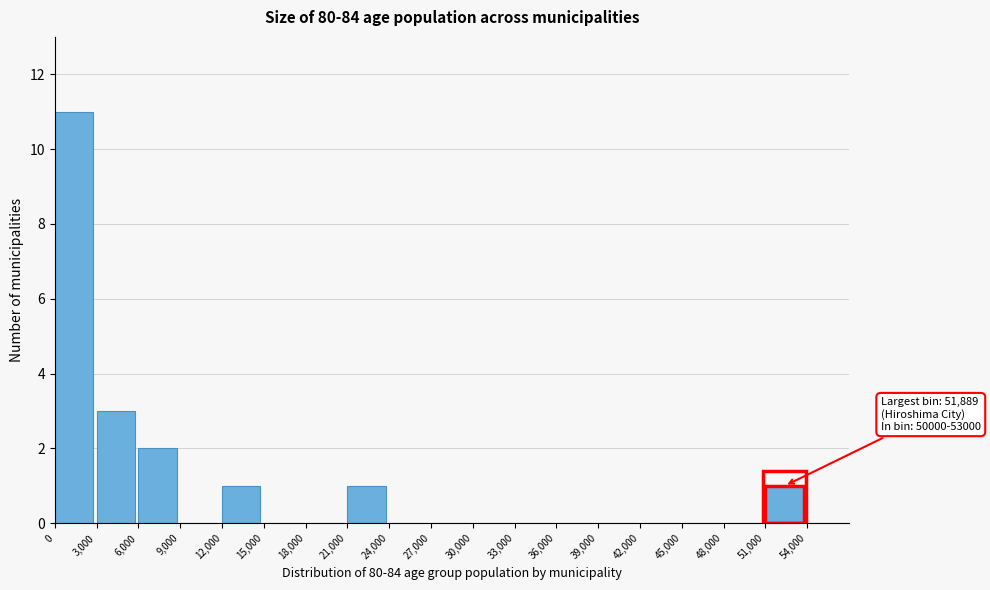

Over which range of the x-axis is the bar tallest?

0 to 3000